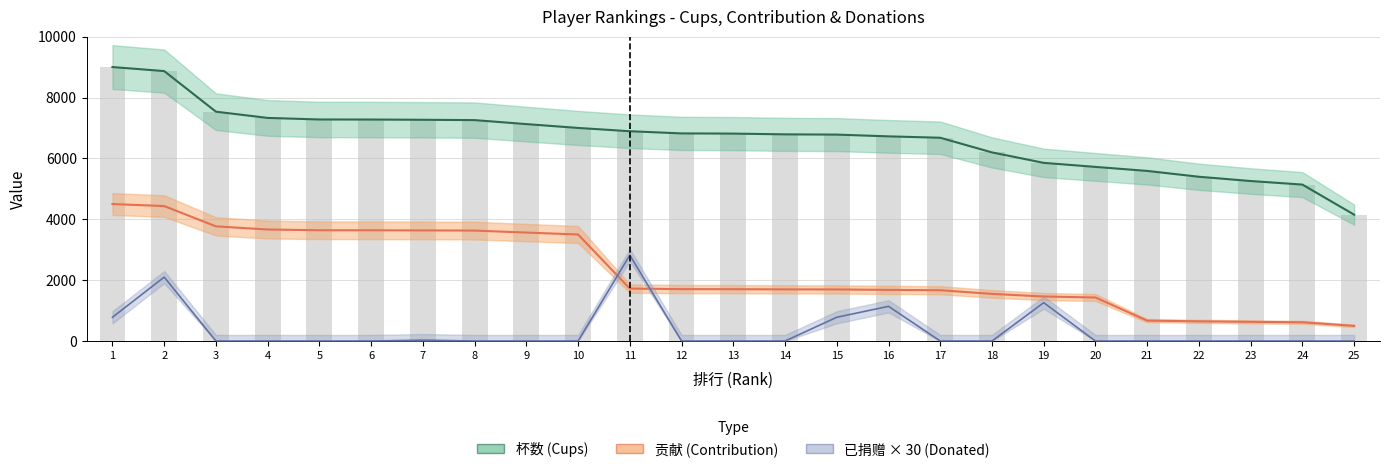

Count the number of values greater than 6814.

12